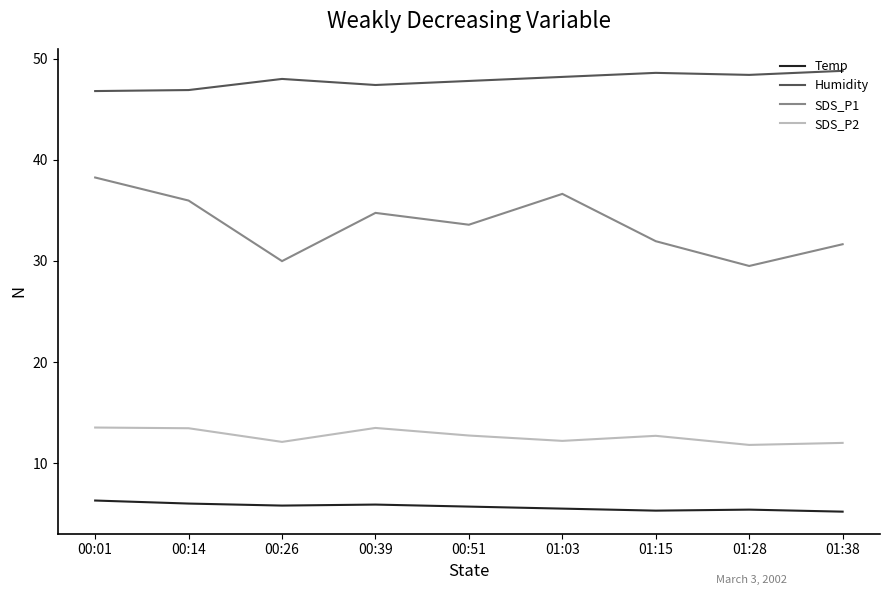

Which series has the largest range (max minus min)?

SDS_P1